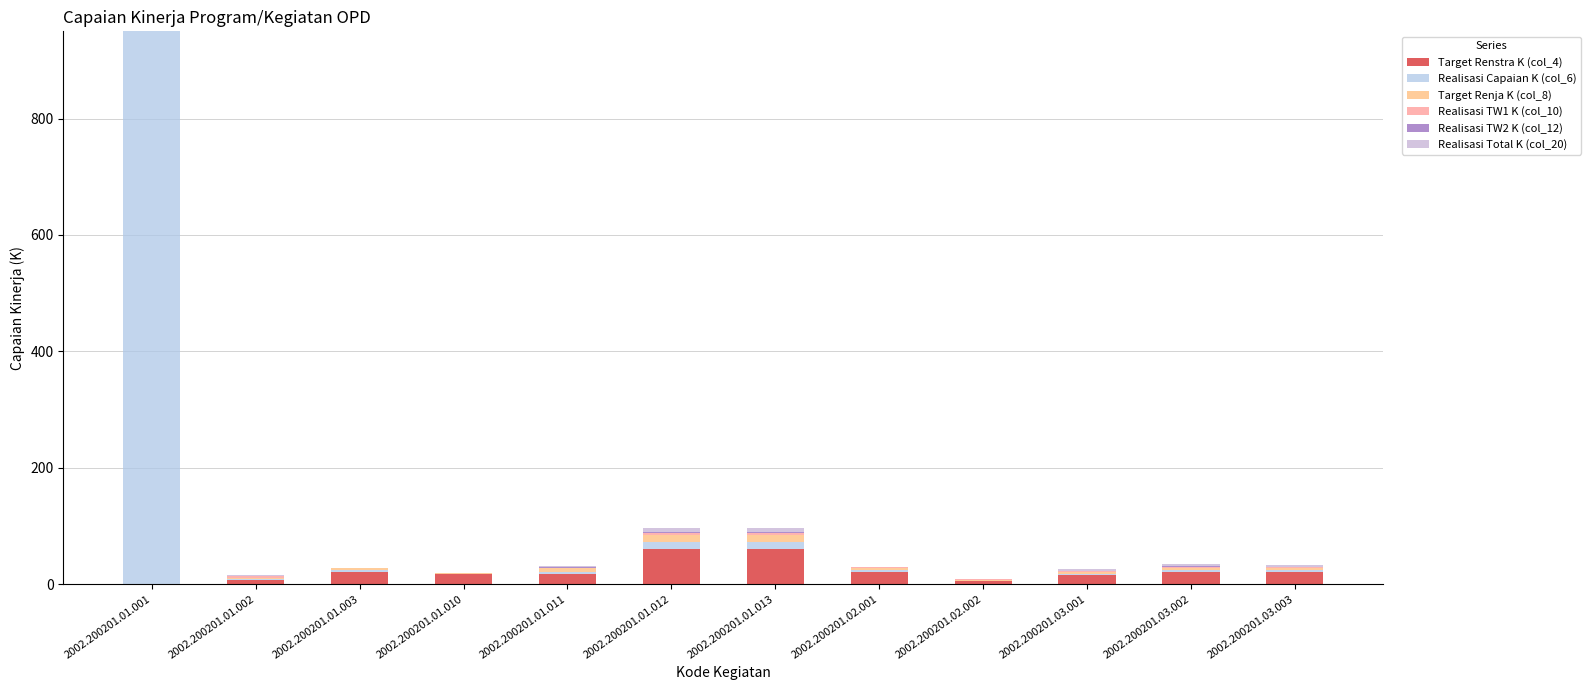

What is the difference between the maximum and minimum values in the Target Renstra K (col_4) series?

60